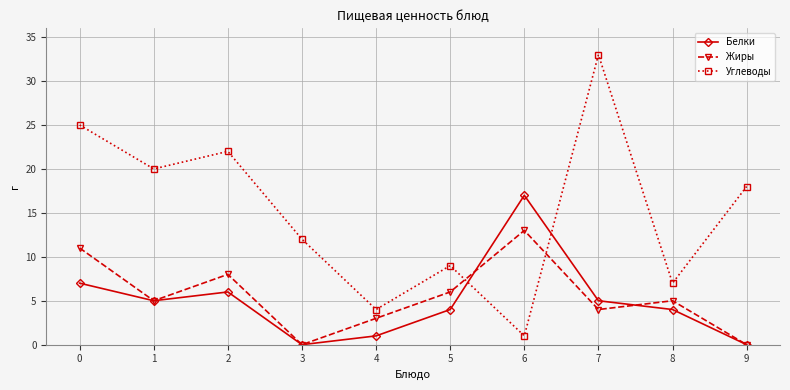

What is the value of the Углеводы point at the 6th from the left?

9